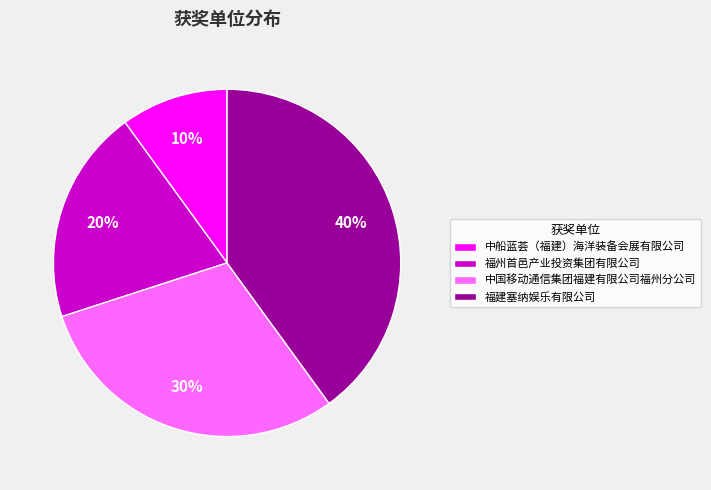

To the nearest percent, what portion does 中船蓝荟（福建）海洋装备会展有限公司 represent?

10%